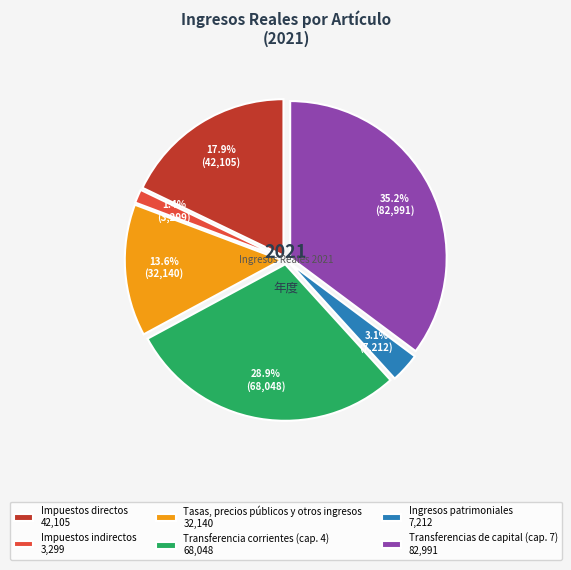

Does any single category account for the majority?

No